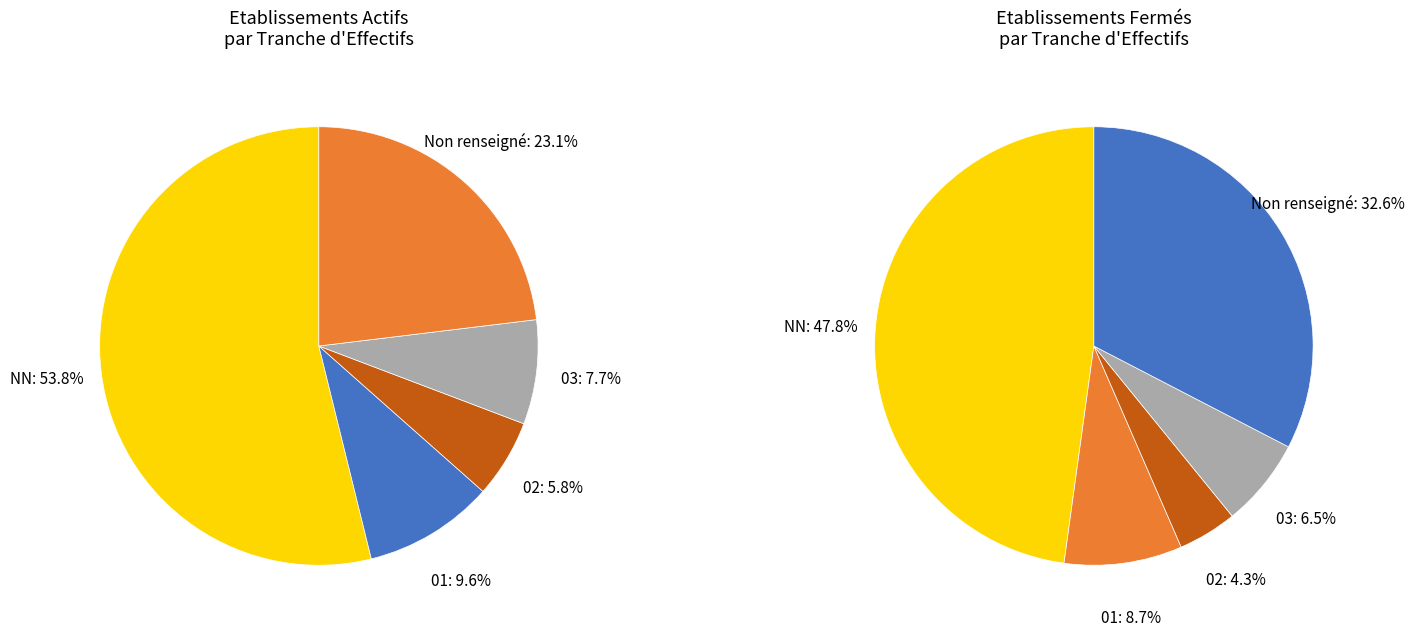

What percentage do NN and  together represent?

76.9%